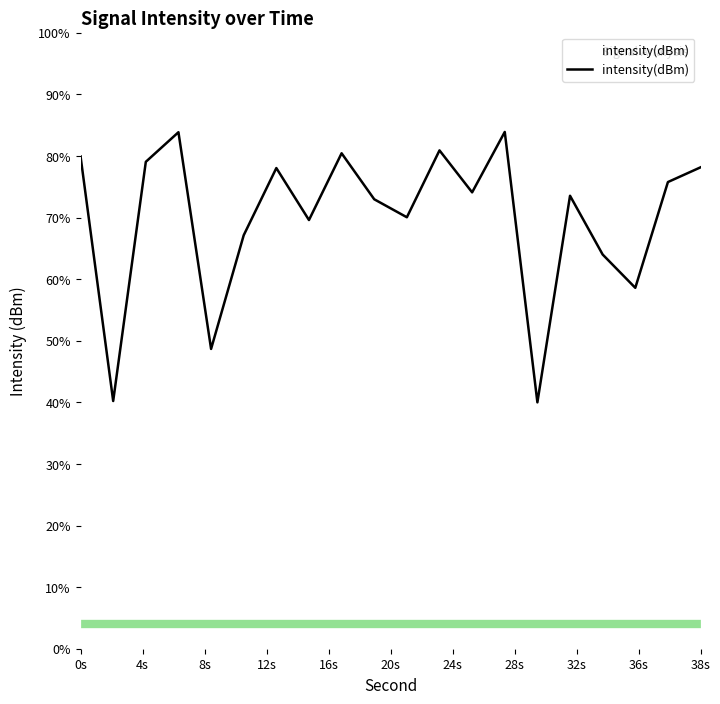

What is the maximum value shown in the chart?

83.9